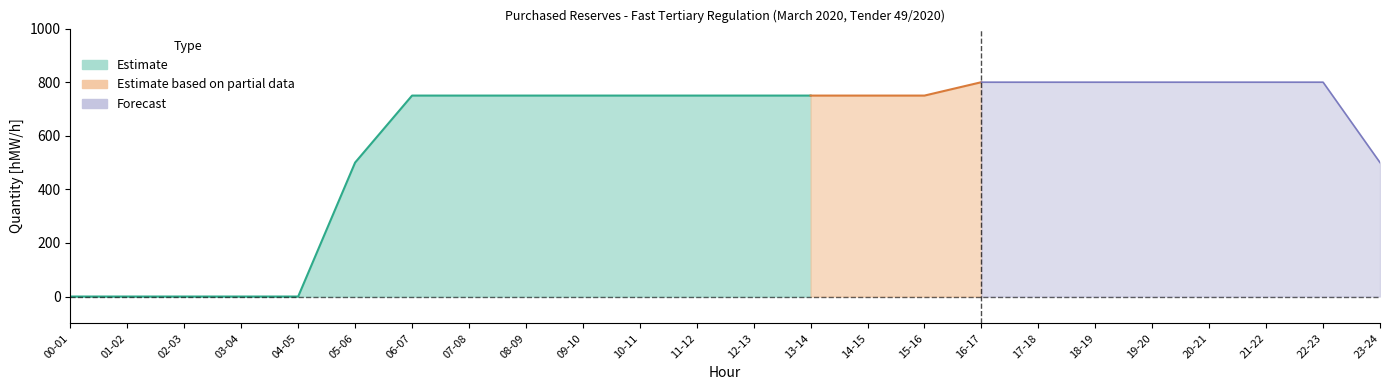

How many data points does each series have?

24